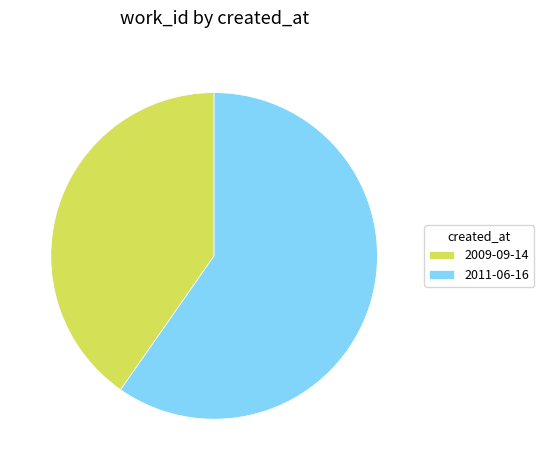

Rank the categories by value from highest to lowest.

2011-06-16, 2009-09-14